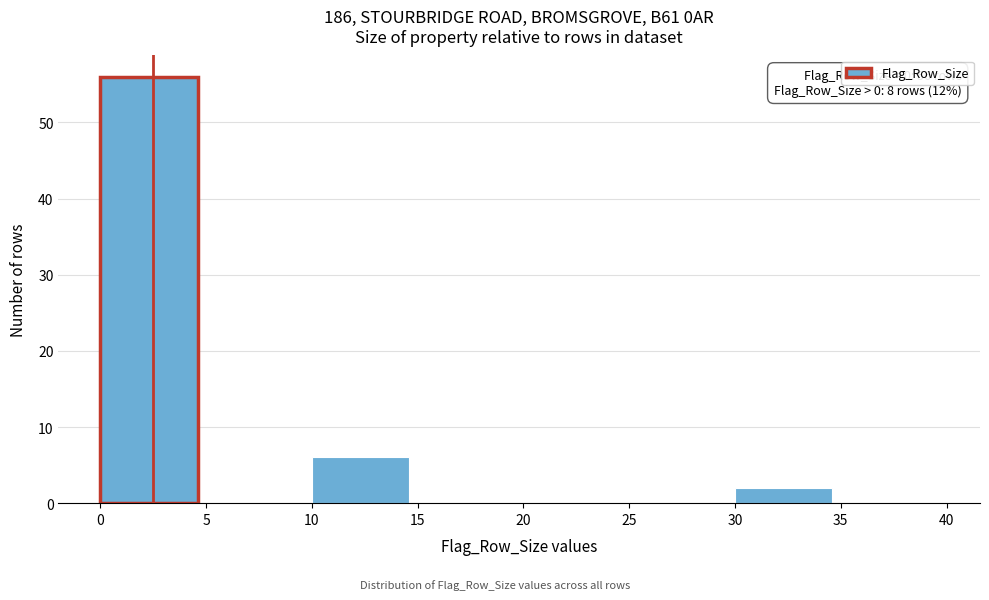

Which range on the x-axis has the tallest bar?

0 to 5